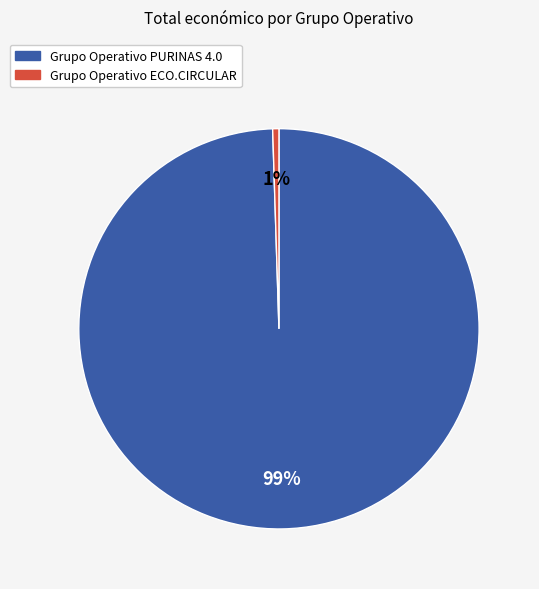

To the nearest percent, what is the average slice percentage?

50%